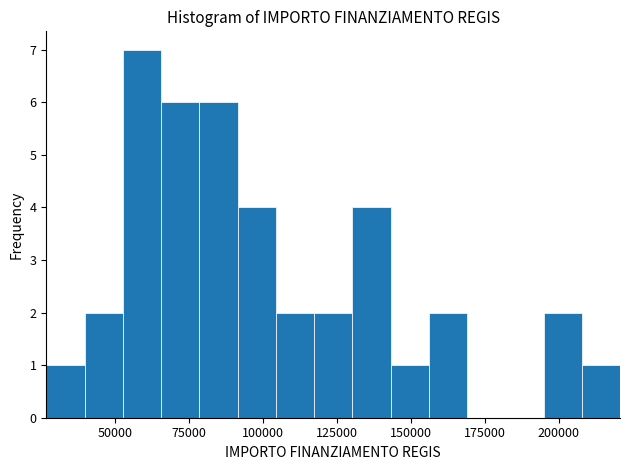

Read against the x-axis, roughly where is the centre of the tallest bar?

60000